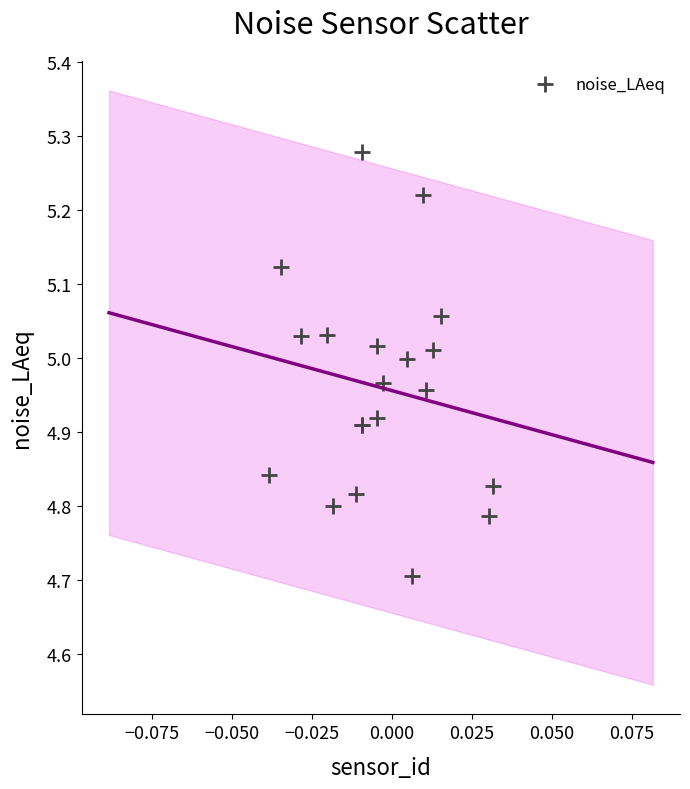

What Y value in the scatter plot is closest to 4?

4.7